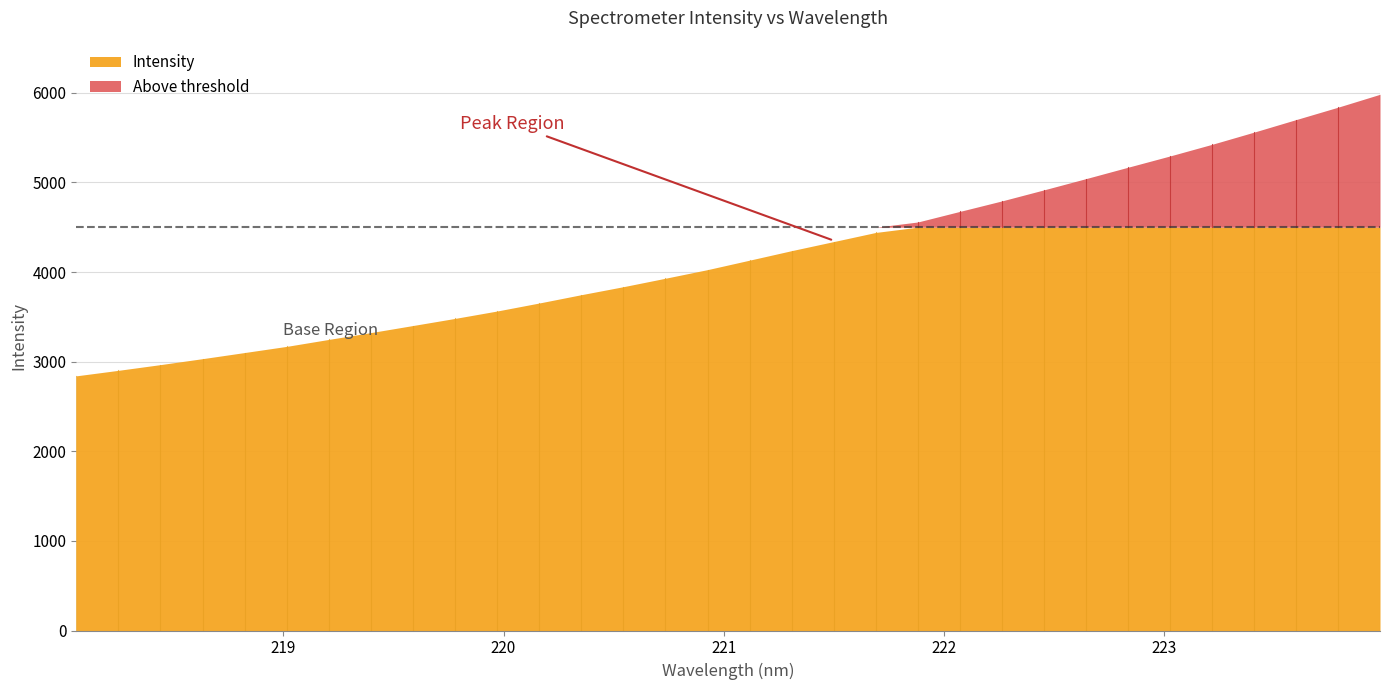

At which label does the data first exceed 4132?

221.1174